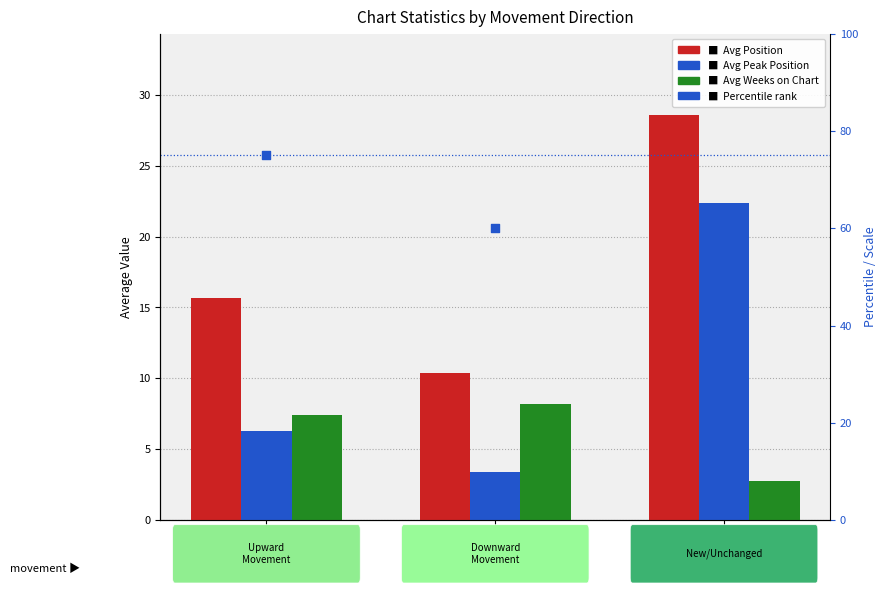

At which category is the sum across all series the highest?

new entry